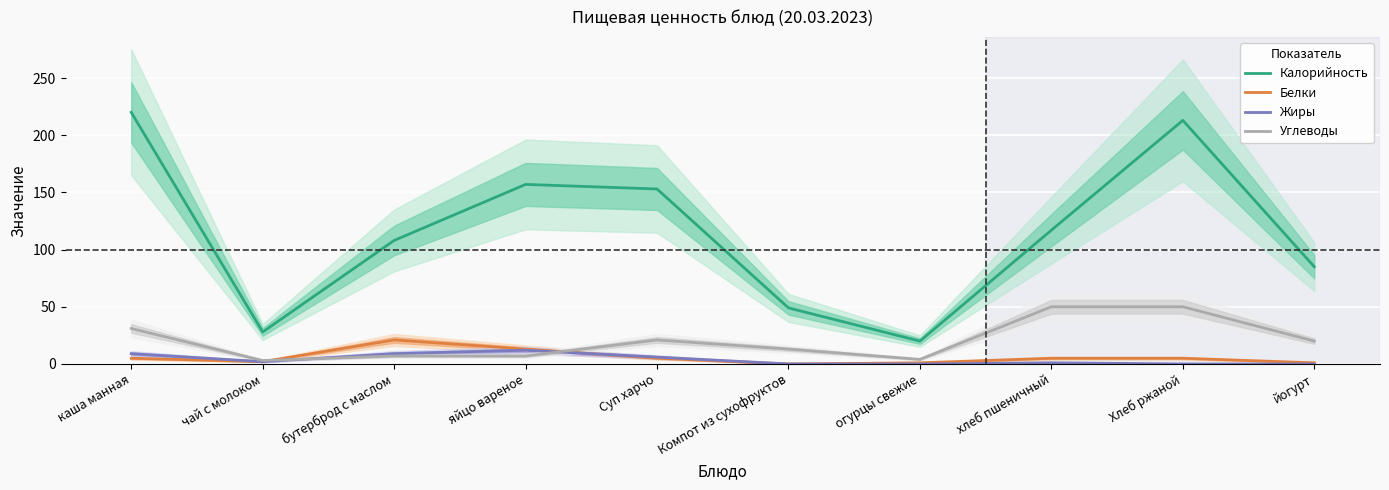

How many values in the Калорийность series are below 117?

5